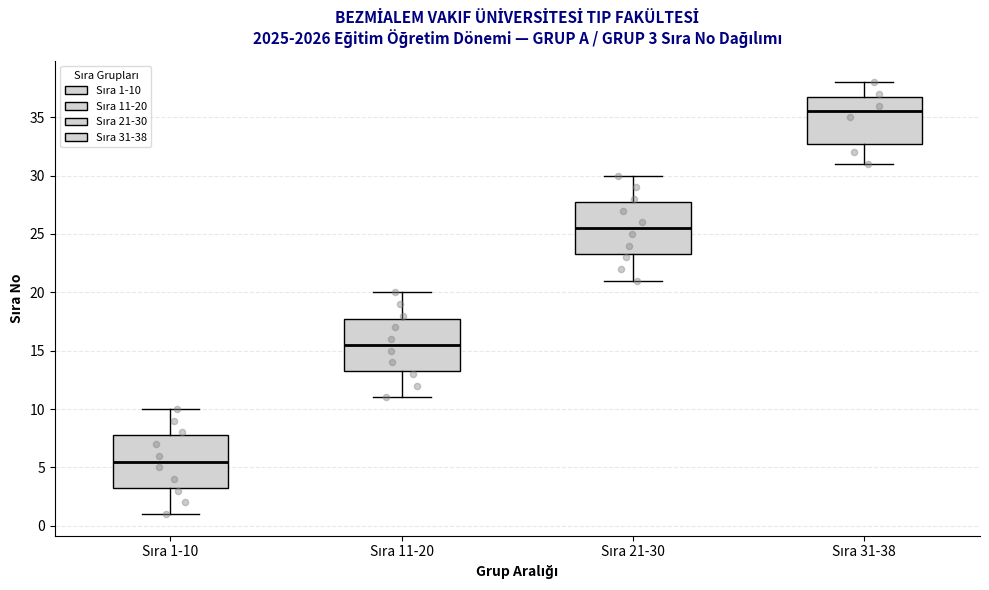

Which box's median line is the lowest?

Sıra 1-10